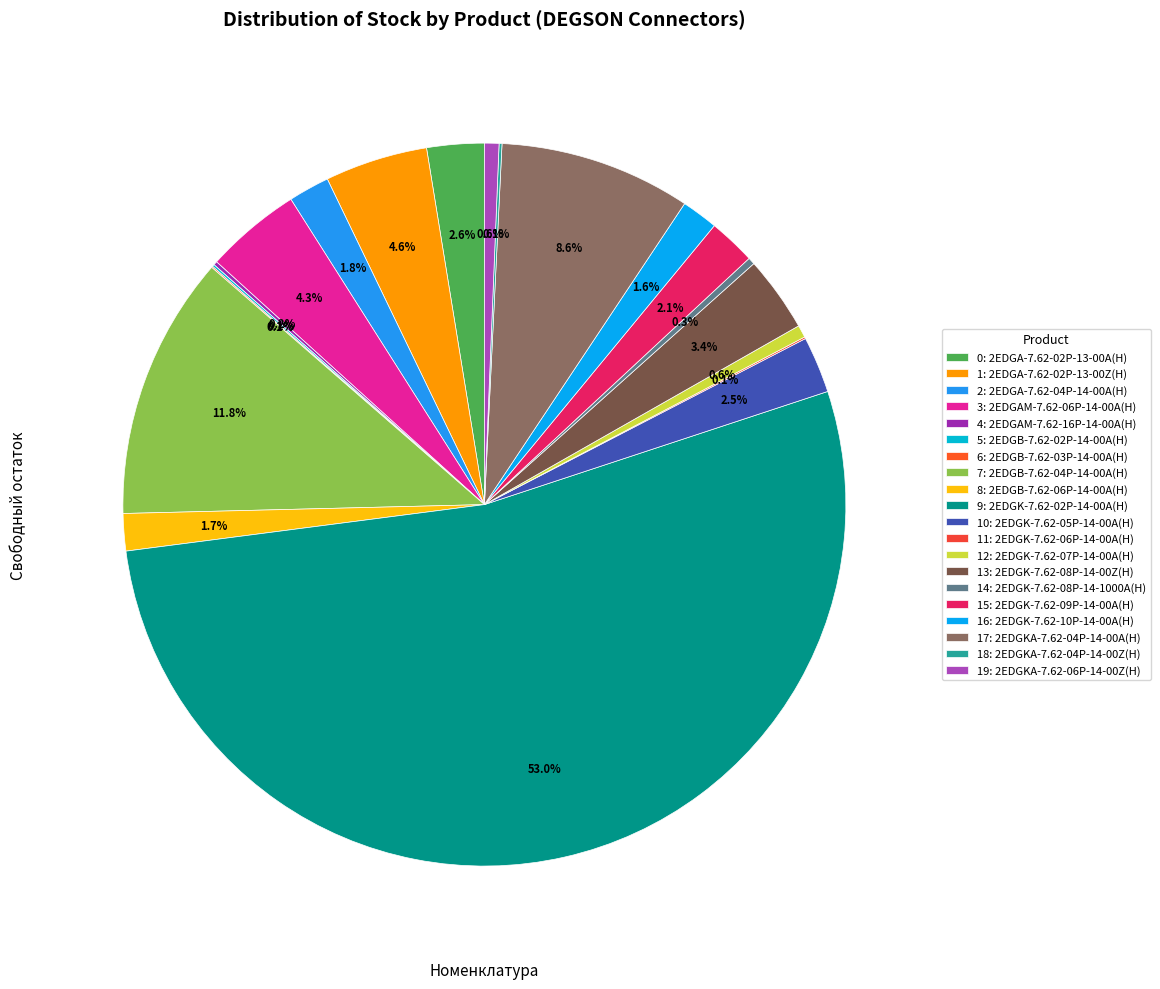

Which slice is the smallest?

2EDGB-7.62-03P-14-00A(H)